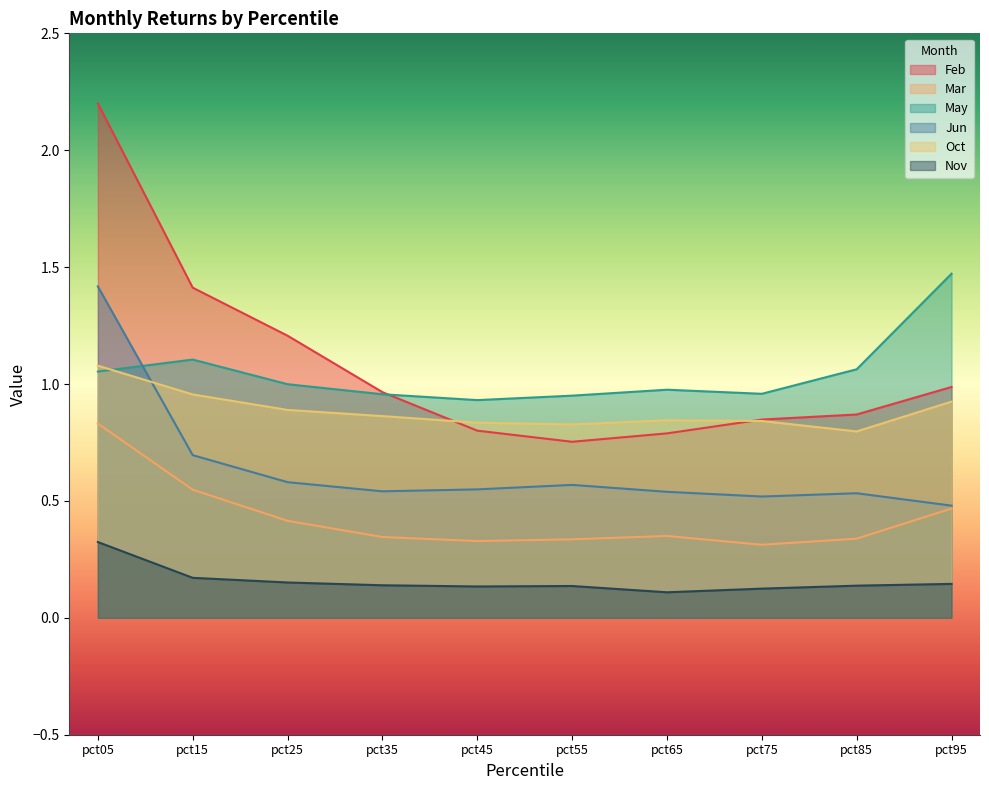

Reading left to right, transcribe all the data shown in this chart.

Feb: pct05=2.2	pct15=1.4	pct25=1.2	pct35=1.0	pct45=0.8	pct55=0.8	pct65=0.8	pct75=0.8	pct85=0.9	pct95=1.0
Mar: pct05=0.8	pct15=0.5	pct25=0.4	pct35=0.3	pct45=0.3	pct55=0.3	pct65=0.4	pct75=0.3	pct85=0.3	pct95=0.5
May: pct05=1.1	pct15=1.1	pct25=1.0	pct35=1.0	pct45=0.9	pct55=1.0	pct65=1.0	pct75=1.0	pct85=1.1	pct95=1.5
Jun: pct05=1.4	pct15=0.7	pct25=0.6	pct35=0.5	pct45=0.5	pct55=0.6	pct65=0.5	pct75=0.5	pct85=0.5	pct95=0.5
Oct: pct05=1.1	pct15=1.0	pct25=0.9	pct35=0.9	pct45=0.8	pct55=0.8	pct65=0.8	pct75=0.8	pct85=0.8	pct95=0.9
Nov: pct05=0.3	pct15=0.2	pct25=0.2	pct35=0.1	pct45=0.1	pct55=0.1	pct65=0.1	pct75=0.1	pct85=0.1	pct95=0.1